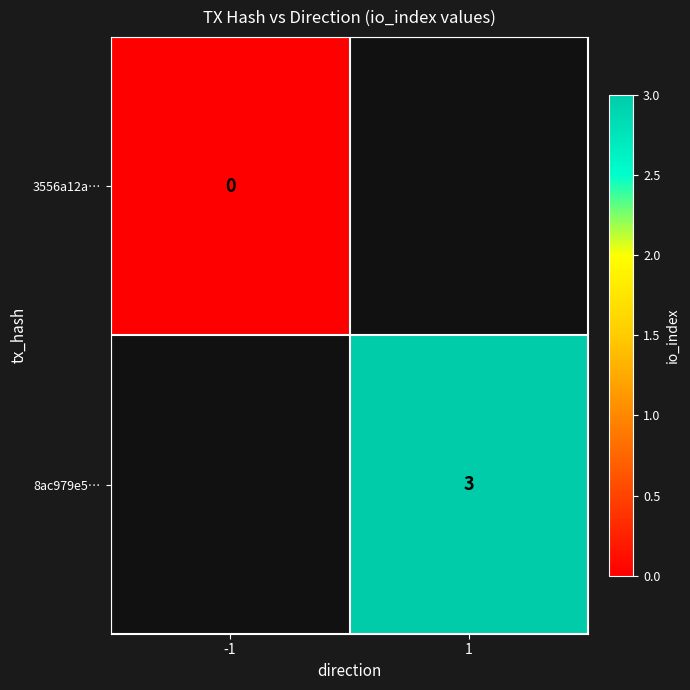

How many categories are shown in the chart?

2